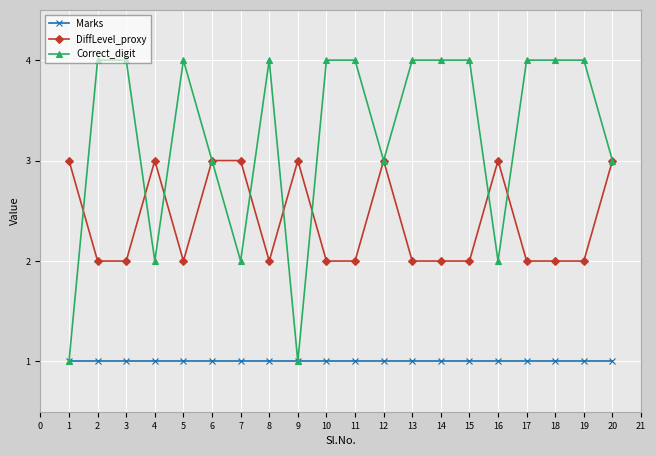

What is the difference between the DiffLevel_proxy values at 3 and 4?

1